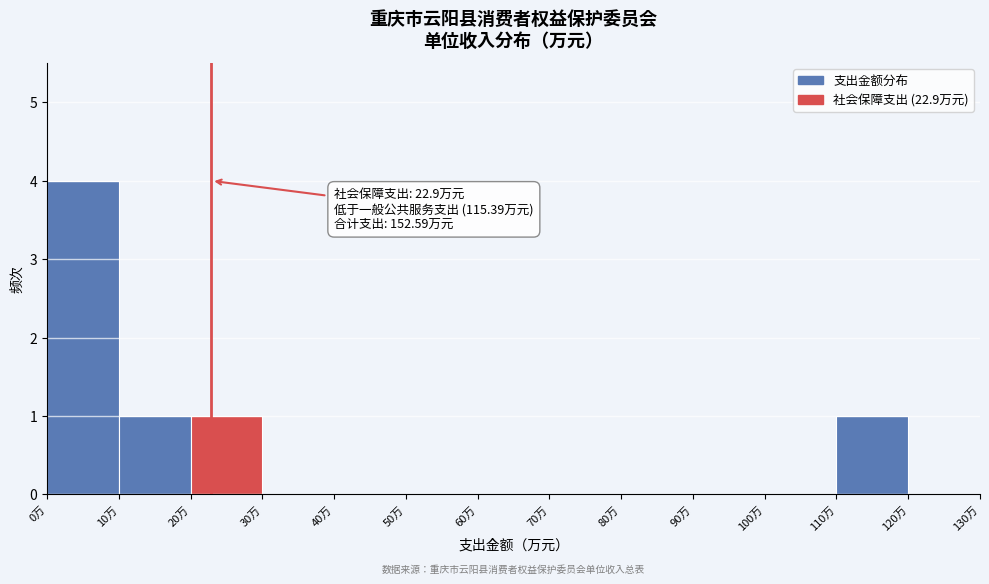

Over which range of the x-axis is the bar tallest?

0 to 10